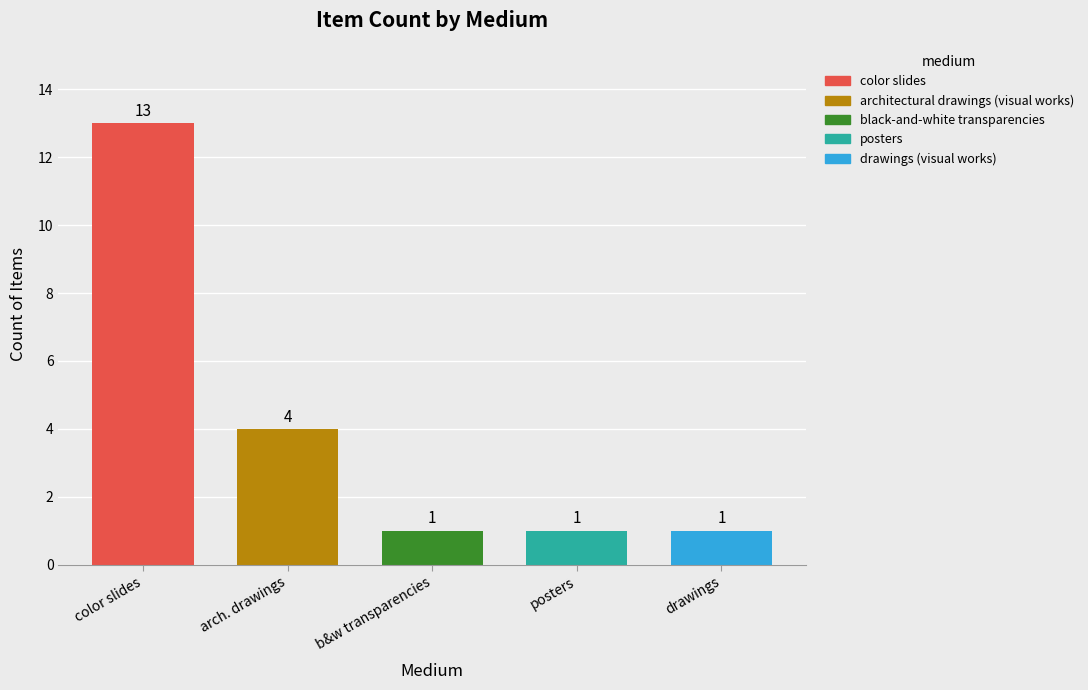

What is the sum of all values?

20